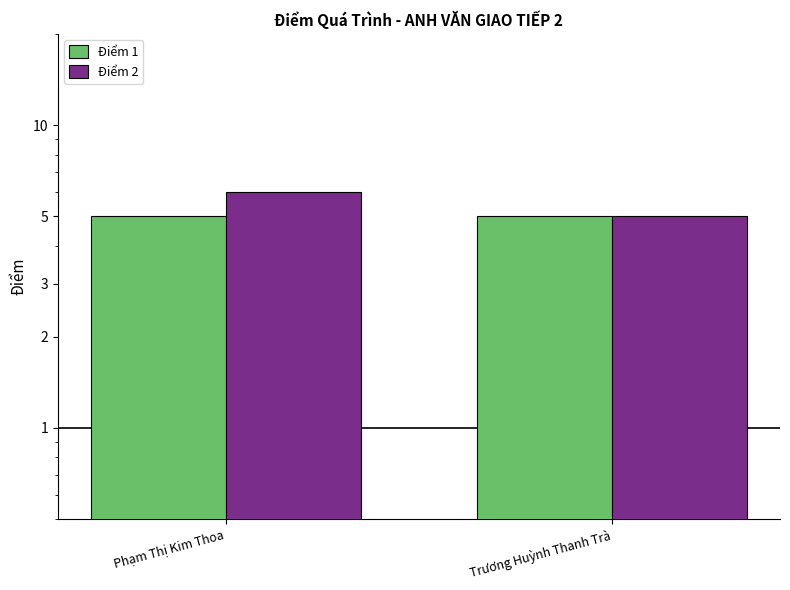

Which series has the largest range (max minus min)?

Điểm 2